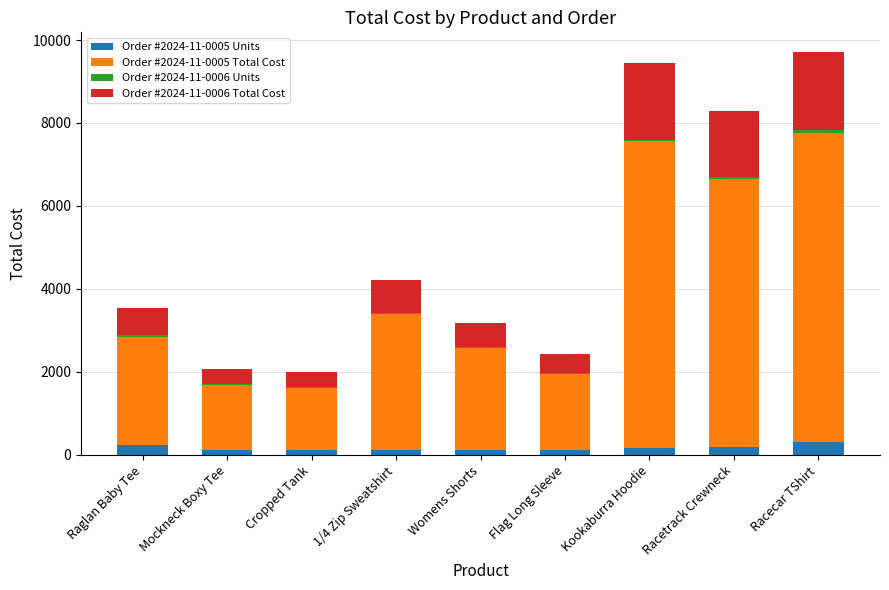

At which category is the sum across all series the highest?

Racecar TShirt